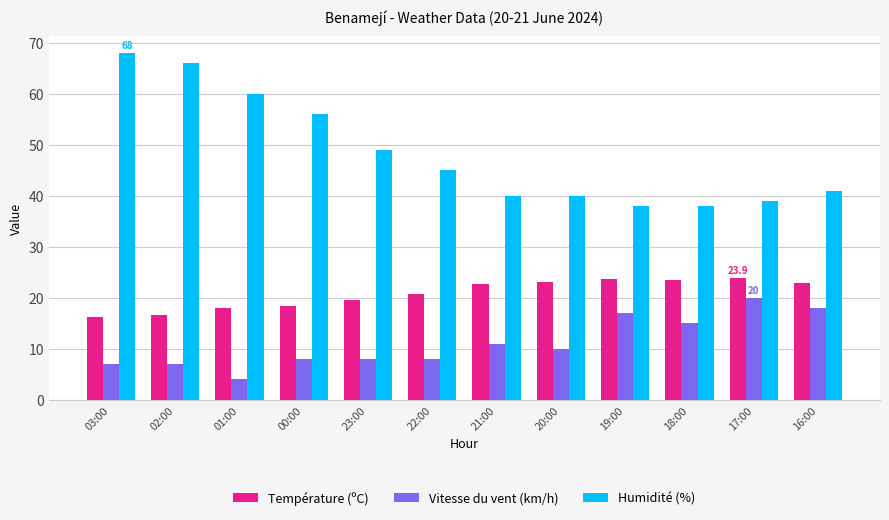

Is it true that Vitesse du vent (km/h) equals 10.0 at 20:00?

True